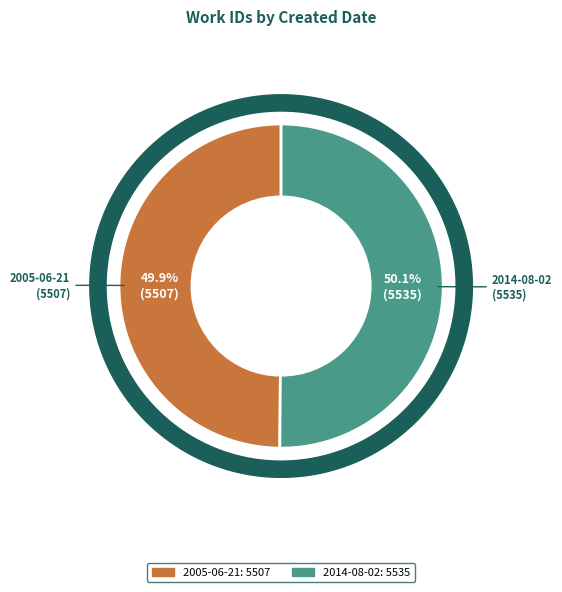

What percentage is the 2014-08-02 slice, to the nearest percent?

50%